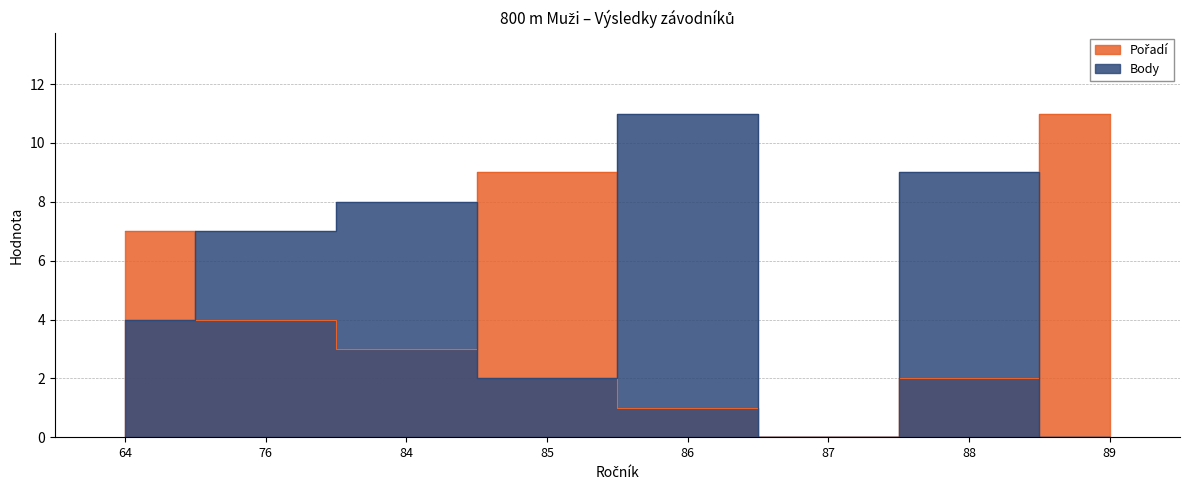

Is the value of Pořadí at 86 greater than the value of Body at 86?

No